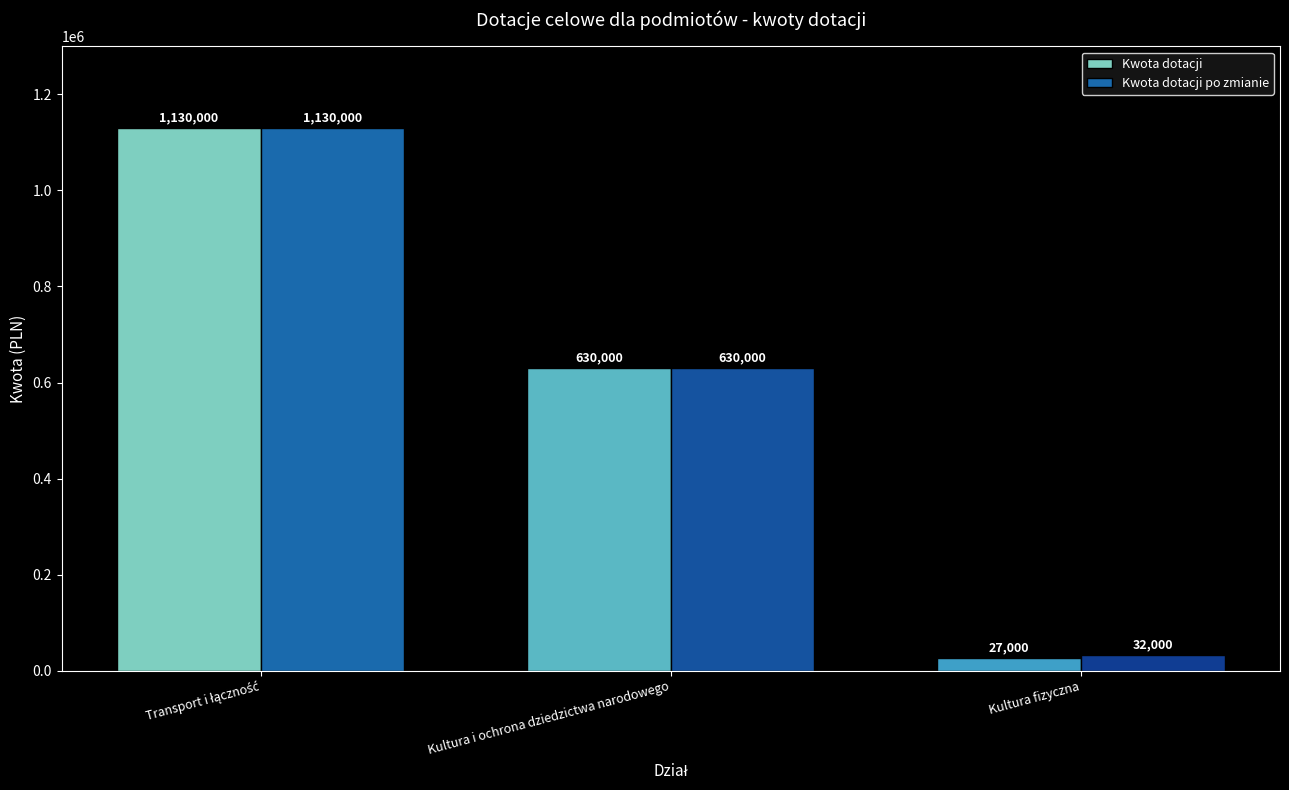

The value of Kwota dotacji po zmianie at Kultura i ochrona dziedzictwa narodowego is 630000. True or false?

True